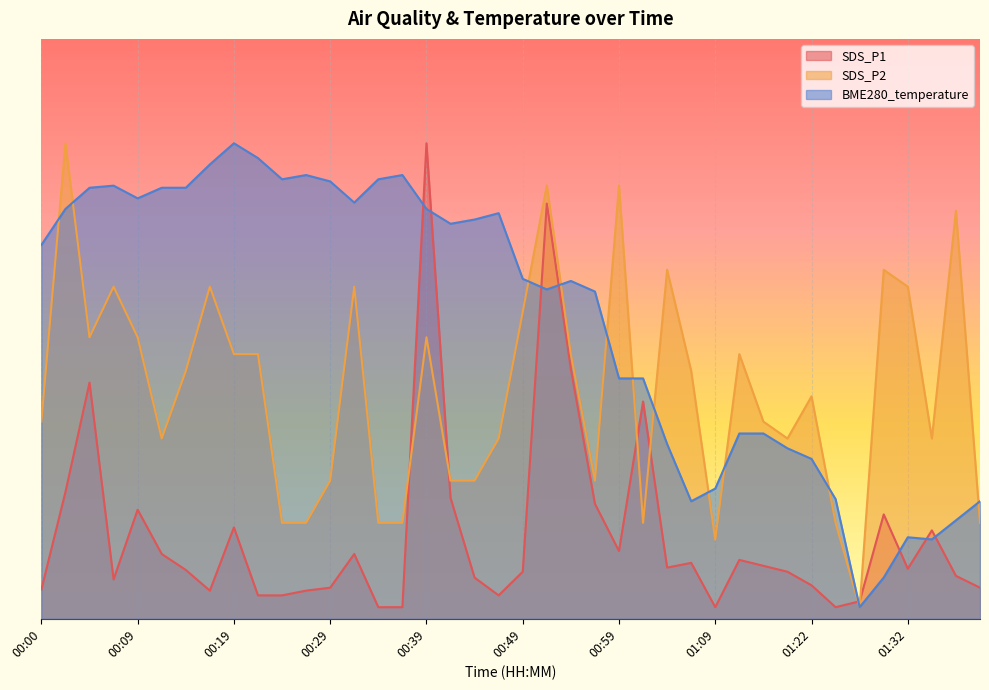

What is the lowest value of the SDS_P1 series?

0.5